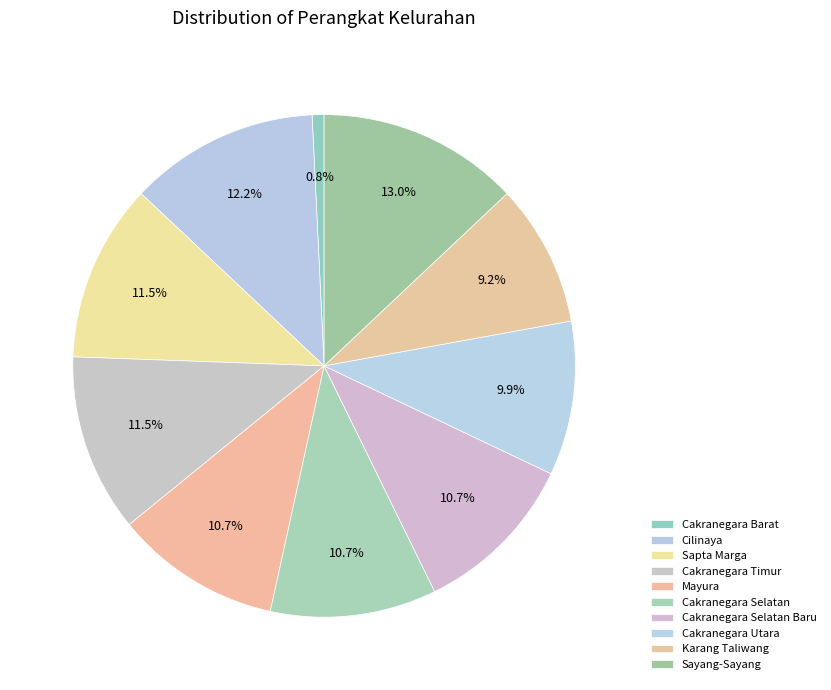

Combined, do Sapta Marga and Cilinaya account for over 50%?

No